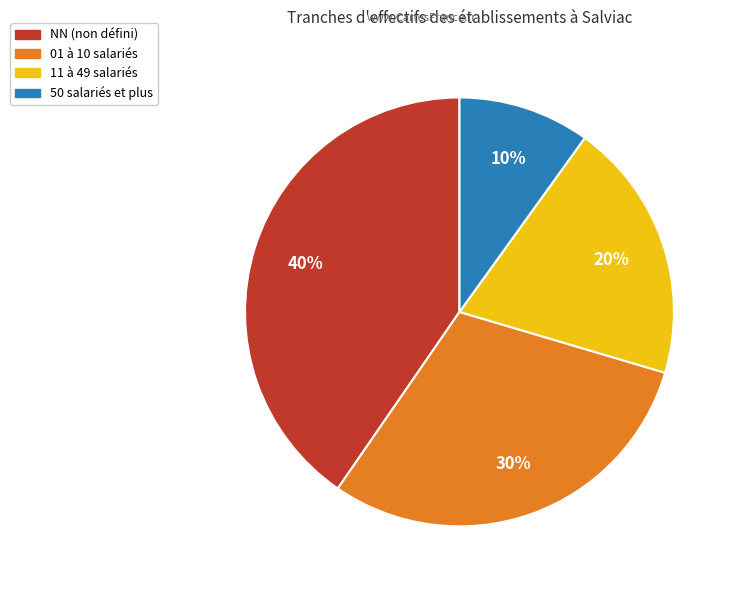

To the nearest percent, what is the average slice percentage?

25%